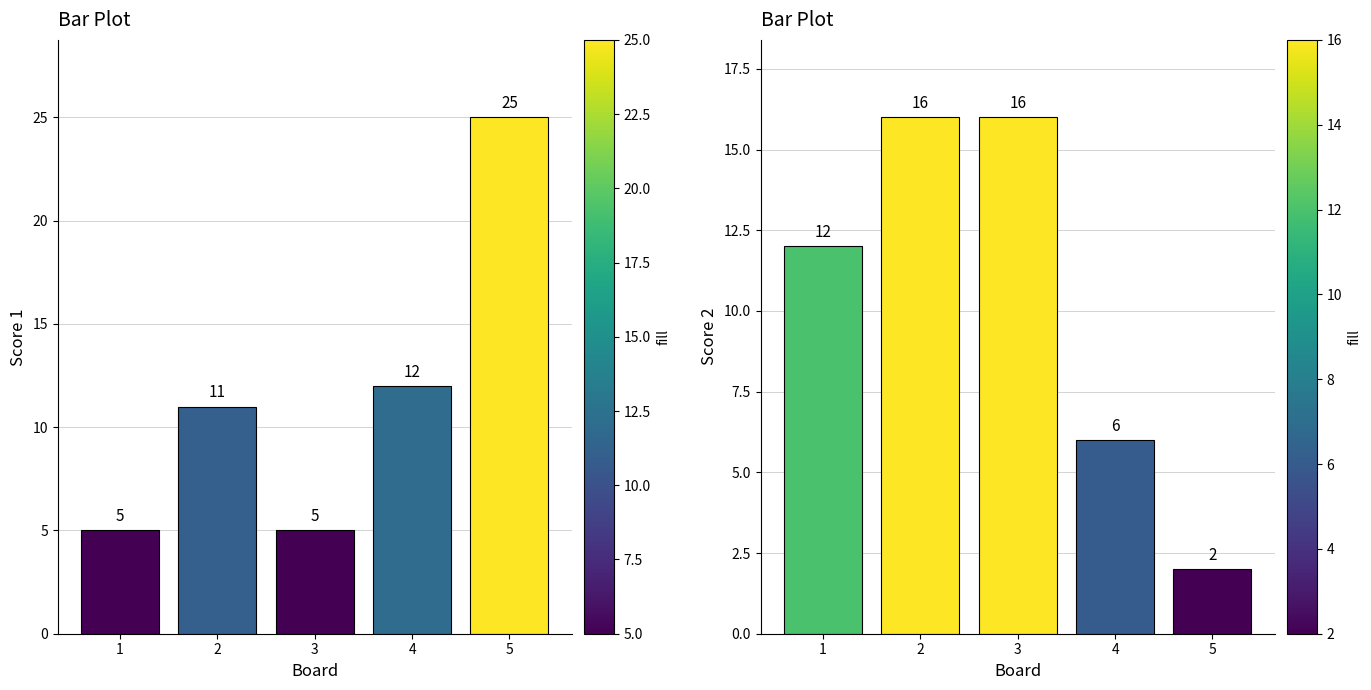

What is the minimum value shown in the chart?

2